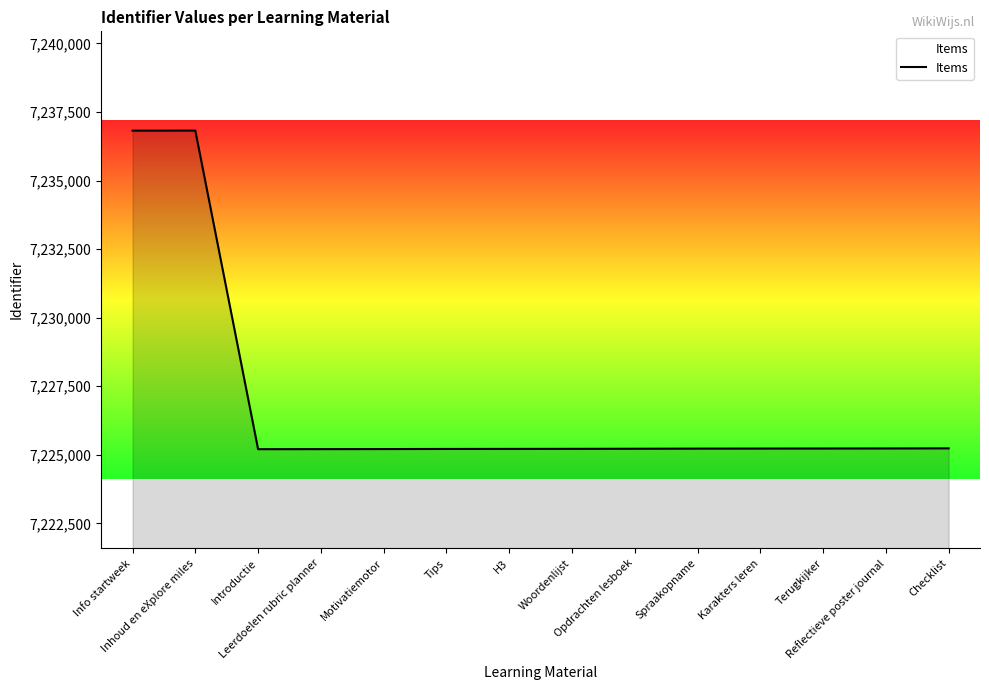

The value at Inhoud en eXplore miles is 7236820. True or false?

True